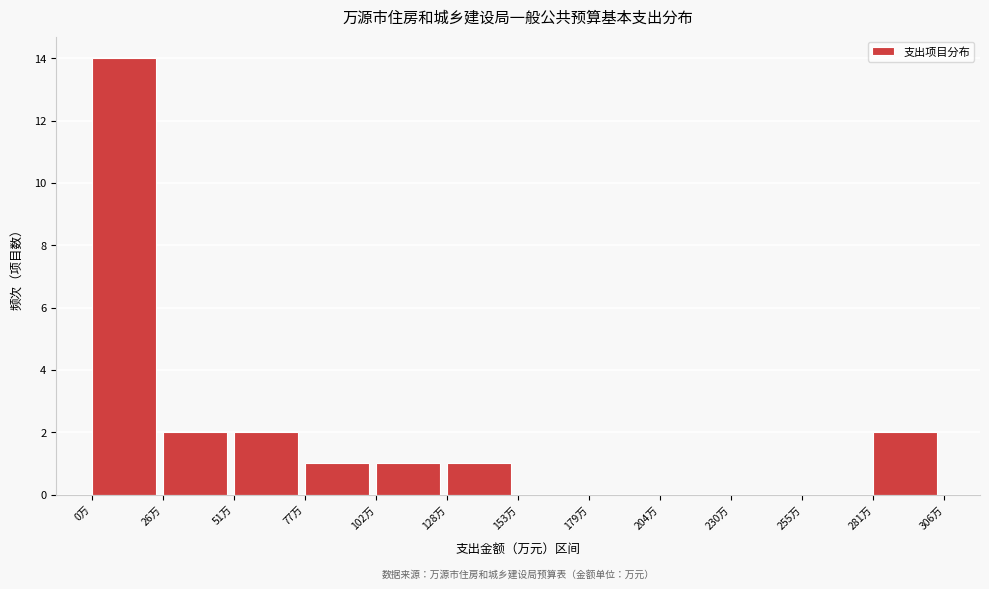

Over which range of the x-axis is the bar tallest?

0 to 25